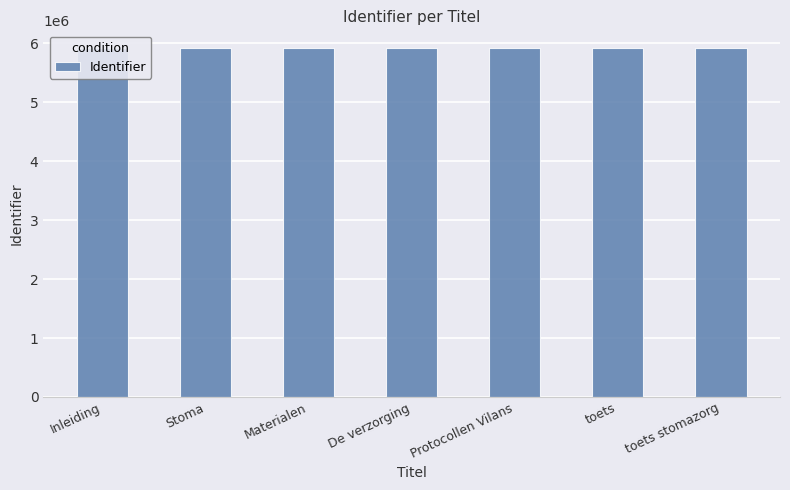

Reading left to right, transcribe all the data shown in this chart.

Inleiding=5921673	Stoma=5921674	Materialen=5921675	De verzorging=5921676	Protocollen Vilans=5921677	toets=5922231	toets stomazorg=5926656